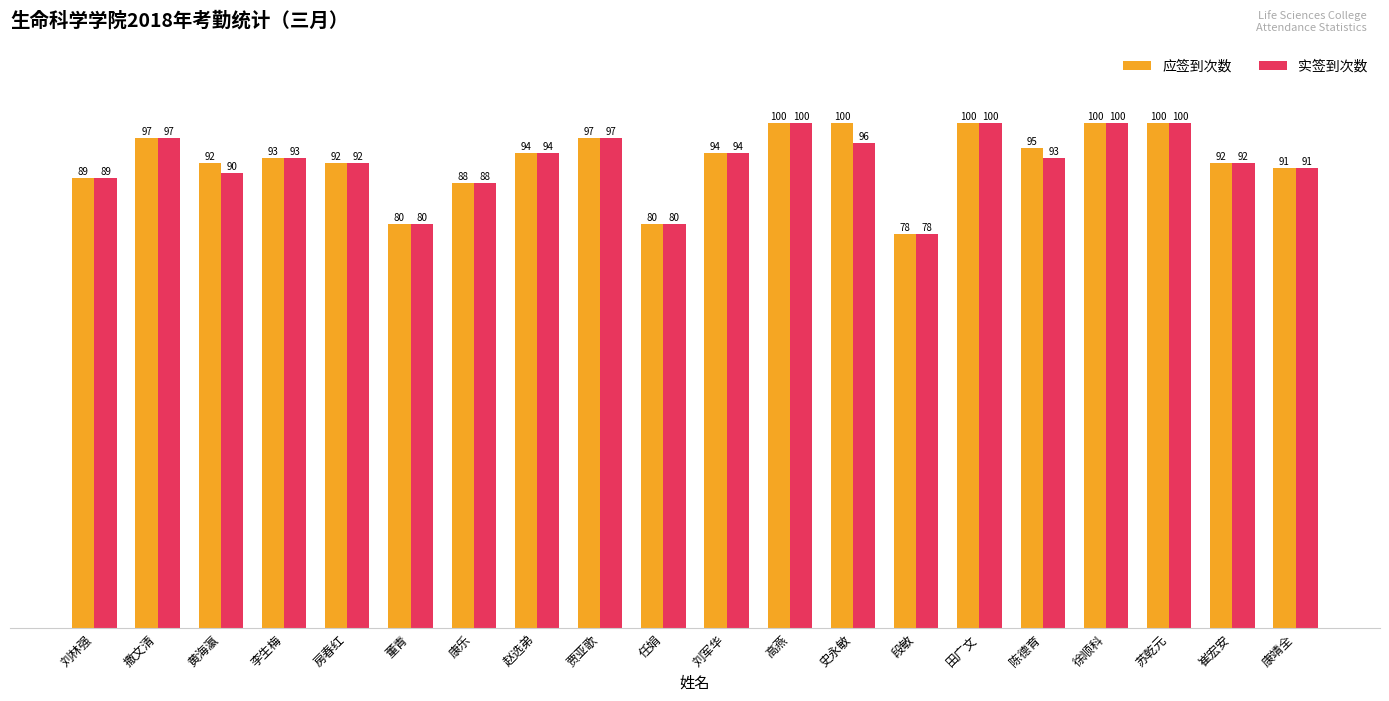

The value of 实签到次数 at 刘军华 is 94. True or false?

True